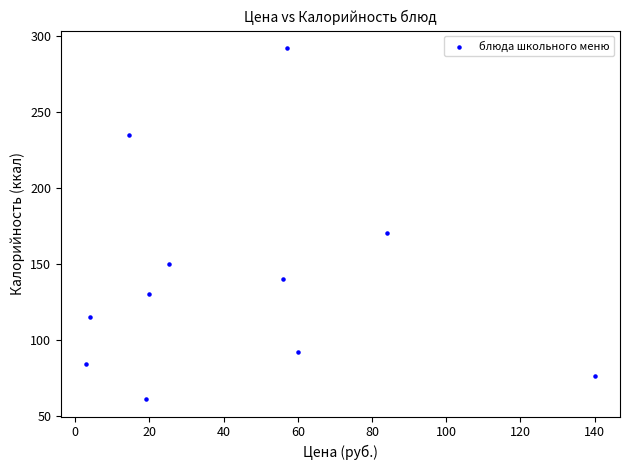

What Y value in the scatter plot is closest to 176?

170